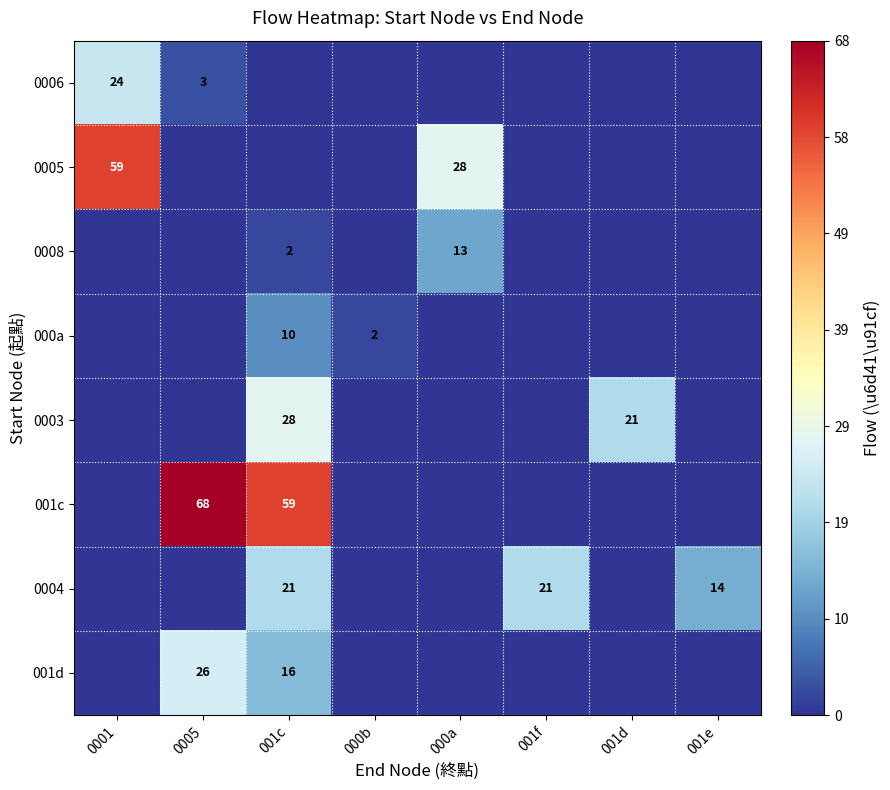

True or false: 001d has a value of 15 at 0005.

False